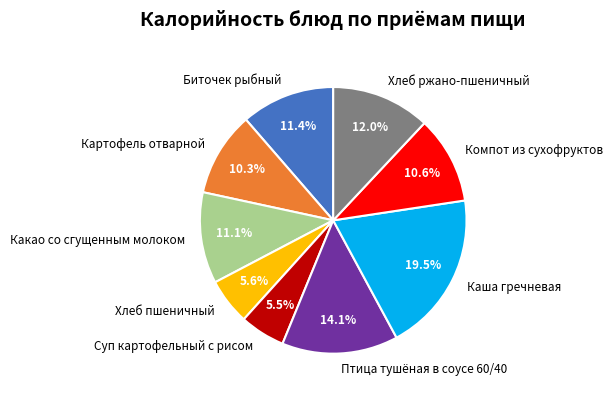

What percentage is the Птица тушёная в соусе 60/40 slice, to the nearest percent?

14%